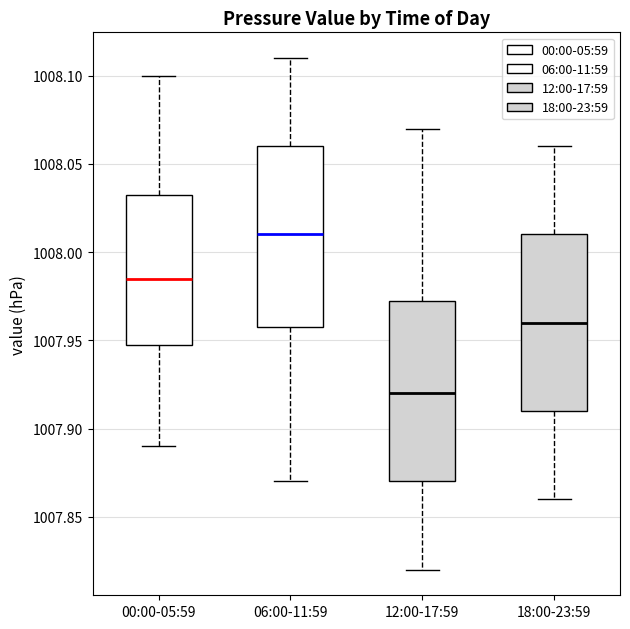

Reading left to right, read every box against the y-axis: the position of its median line, the range the box covers, and the ends of its whiskers. The values are not printed on the chart, so give them approximately, as read against the axis.

00:00-05:59: median 1007.985, box 1007.950 to 1008.035, whiskers 1007.890 to 1008.100
06:00-11:59: median 1008.010, box 1007.960 to 1008.060, whiskers 1007.870 to 1008.110
12:00-17:59: median 1007.920, box 1007.870 to 1007.975, whiskers 1007.820 to 1008.070
18:00-23:59: median 1007.960, box 1007.910 to 1008.010, whiskers 1007.860 to 1008.060